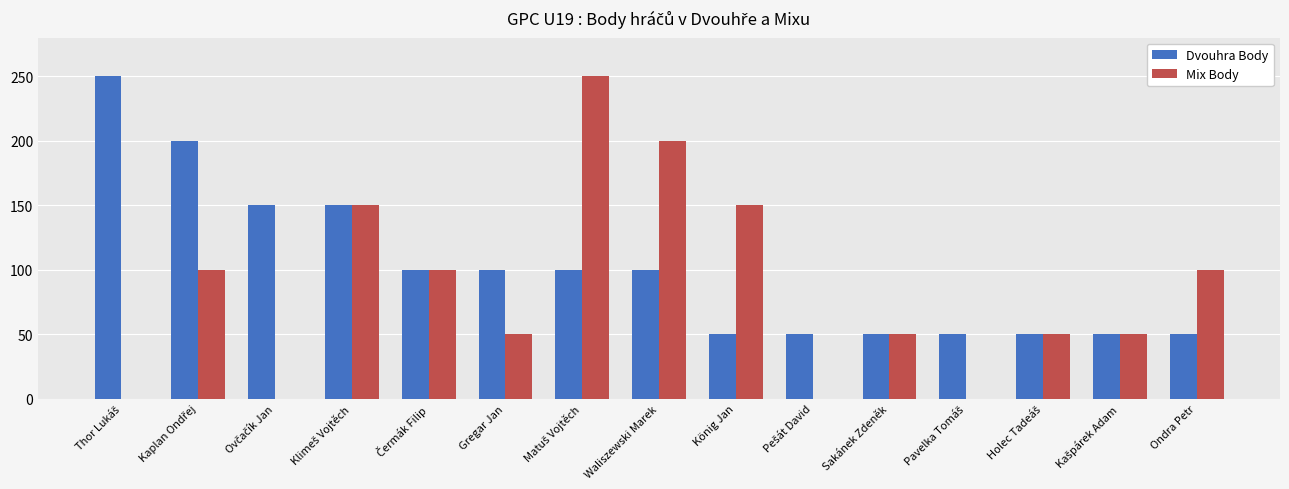

Which series has the largest total across all categories?

Dvouhra Body